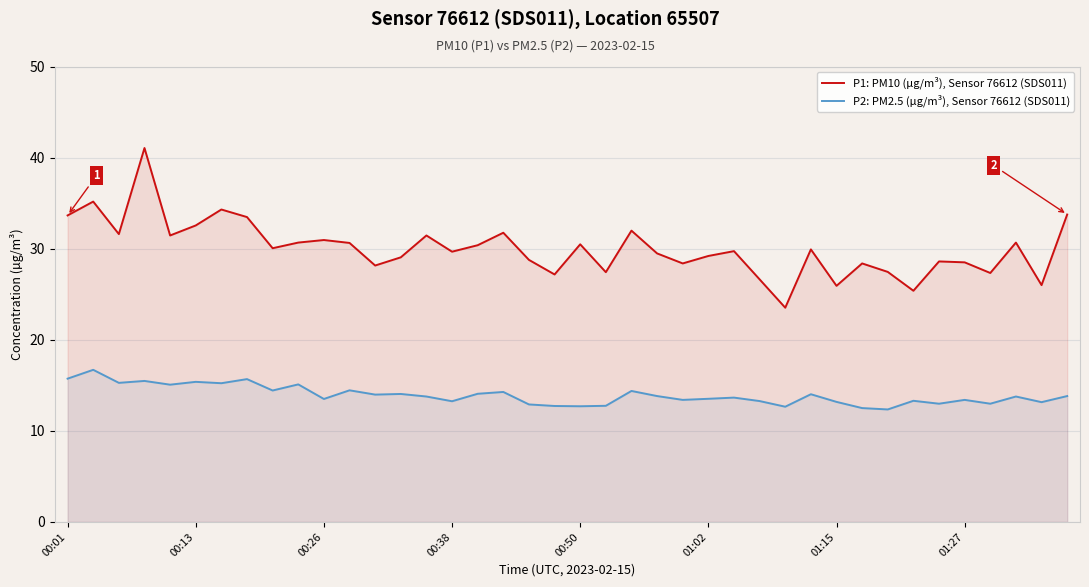

Which series has the largest total across all categories?

P1: PM10 (µg/m³), Sensor 76612 (SDS011)